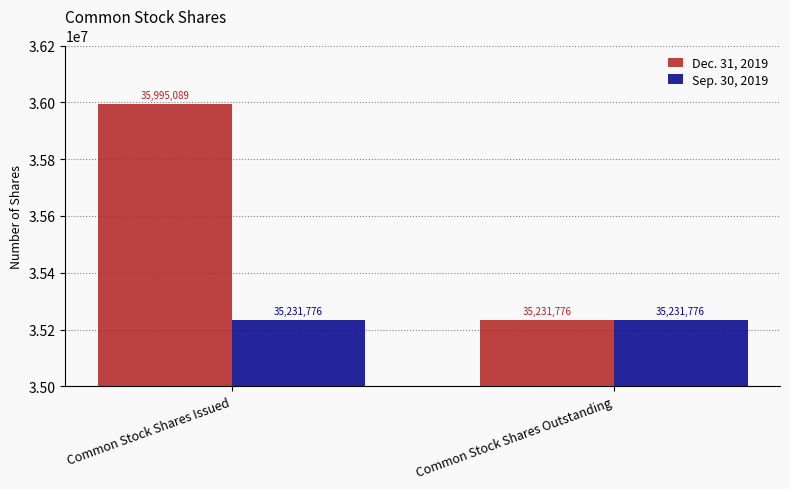

The Sep. 30, 2019 series shows 52805724 at Common Stock Shares Outstanding. True or false?

False